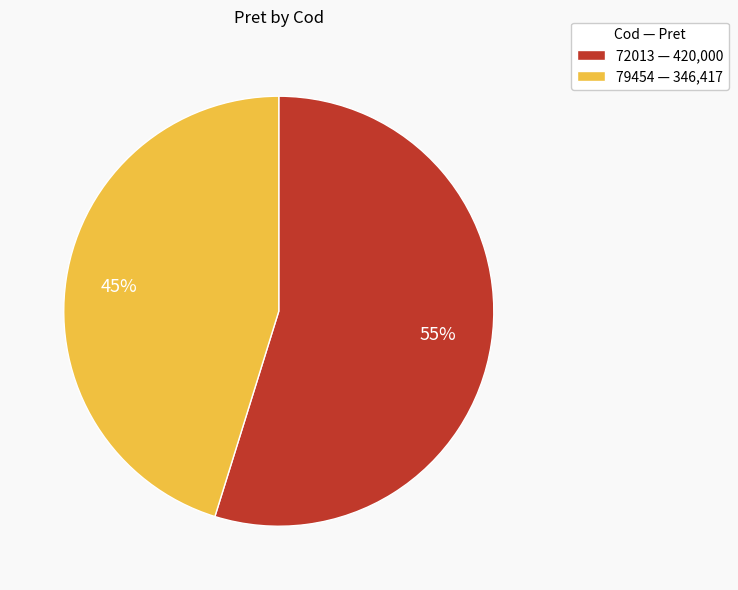

What is the largest slice in the pie chart?

72013